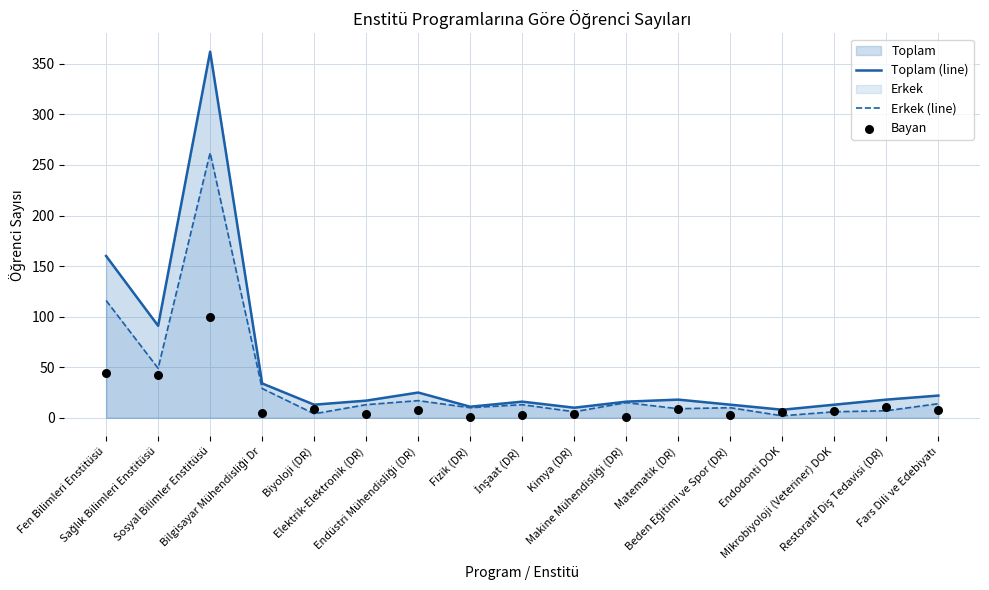

What is the highest value of the Toplam (line) series?

362